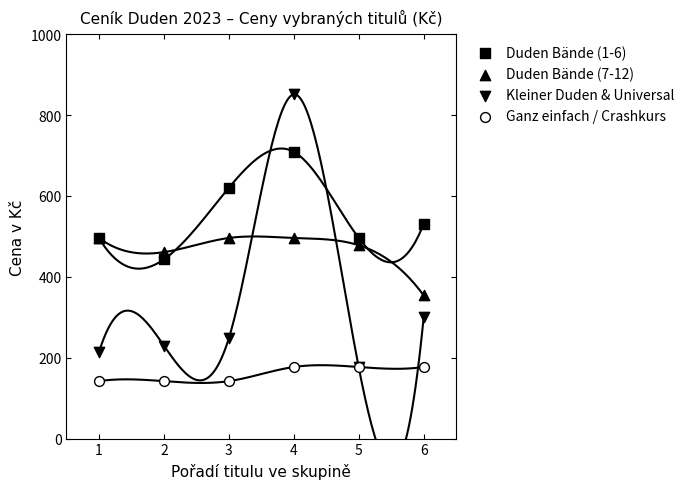

What are all the series names shown in the legend?

Duden Bände (1-6), Duden Bände (7-12), Kleiner Duden & Universal, Ganz einfach / Crashkurs